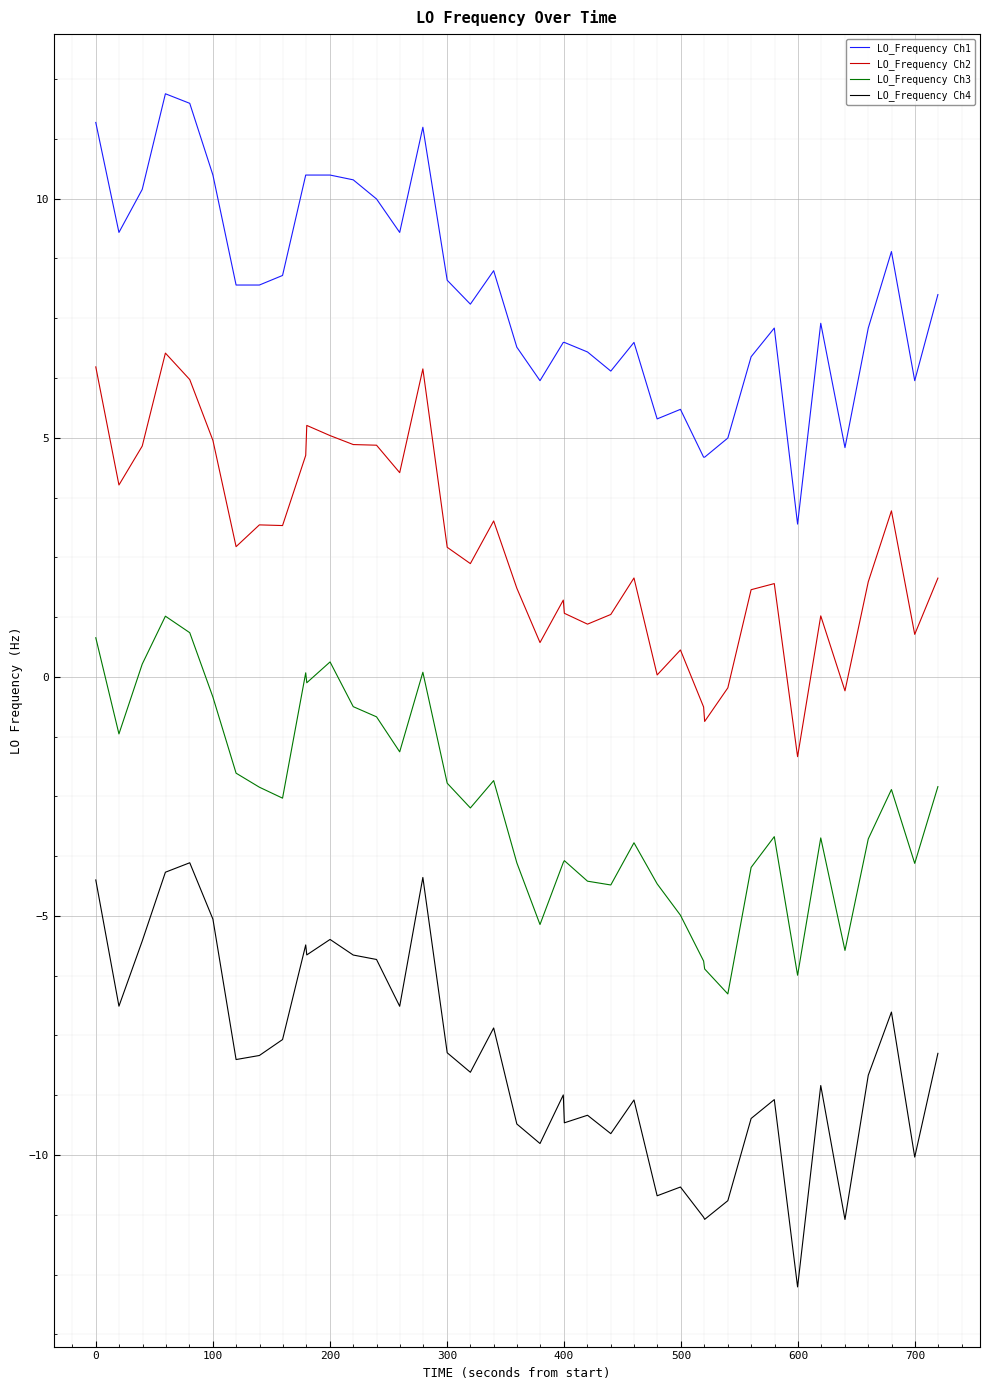

At how many categories does at least one series exceed -1?

40